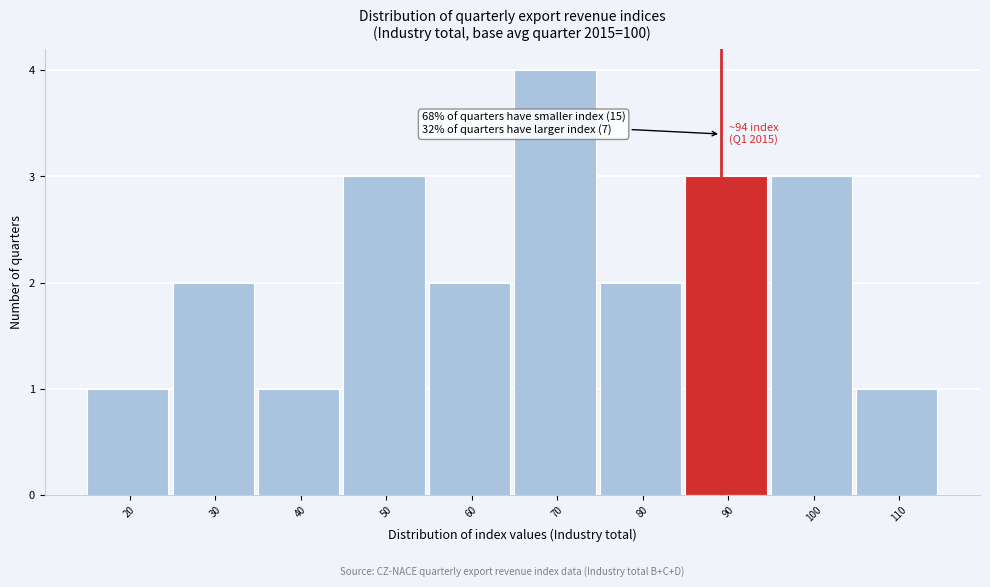

Reading left to right, what are all the values shown in this chart?

1	2	1	3	2	4	2	3	3	1